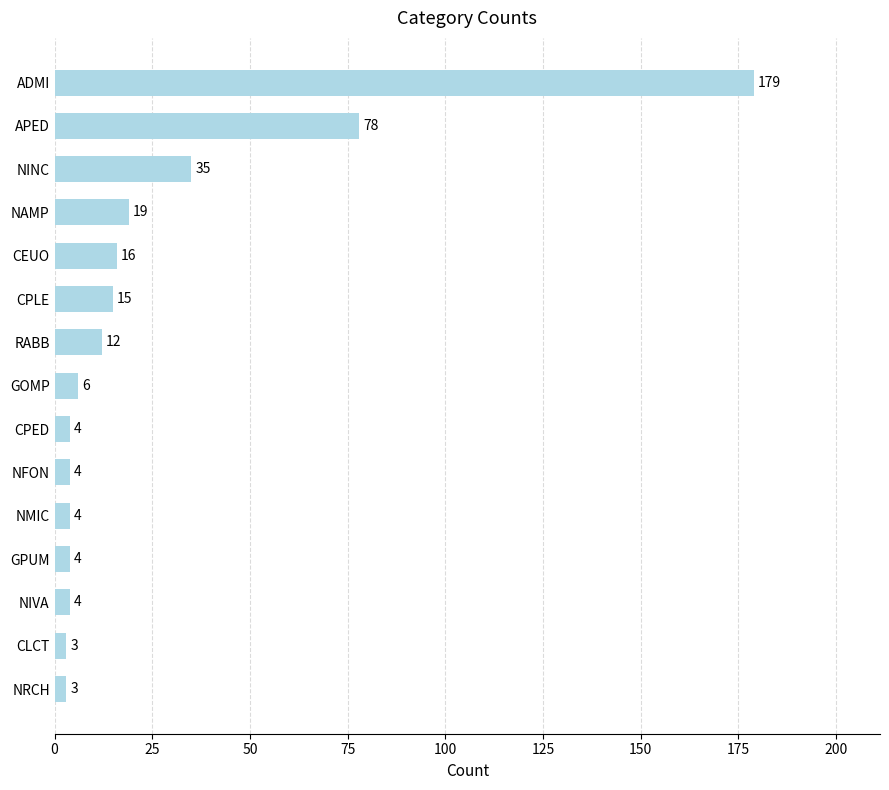

The value at RABB is 12. True or false?

True